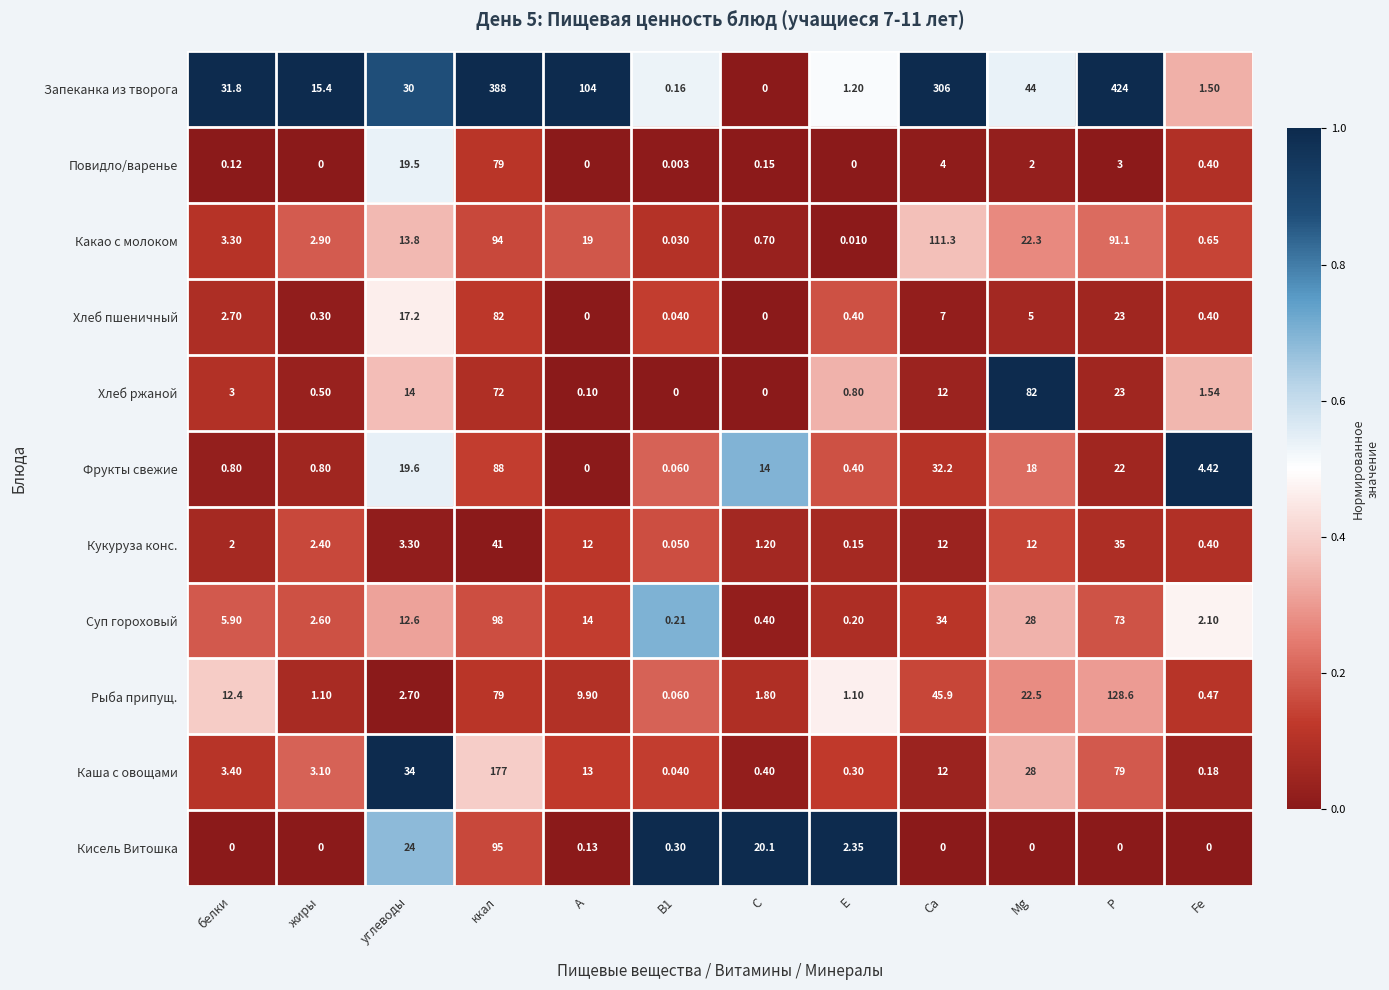

At which label does Кукуруза конс. first exceed 3?

углеводы